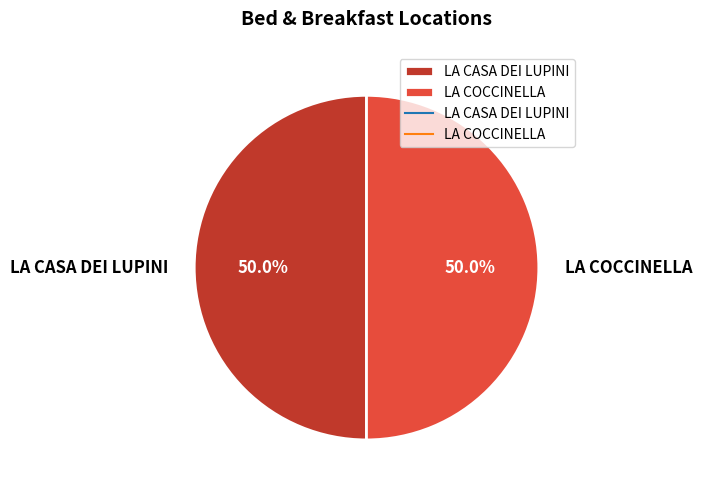

To the nearest percent, what percentage of the pie is LA COCCINELLA?

50%